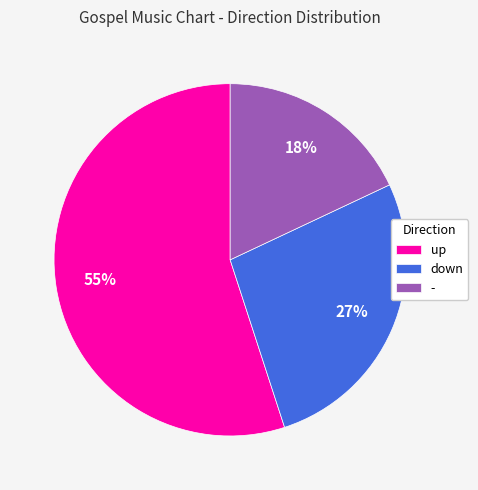

Is it true that down is 27% of the pie?

True